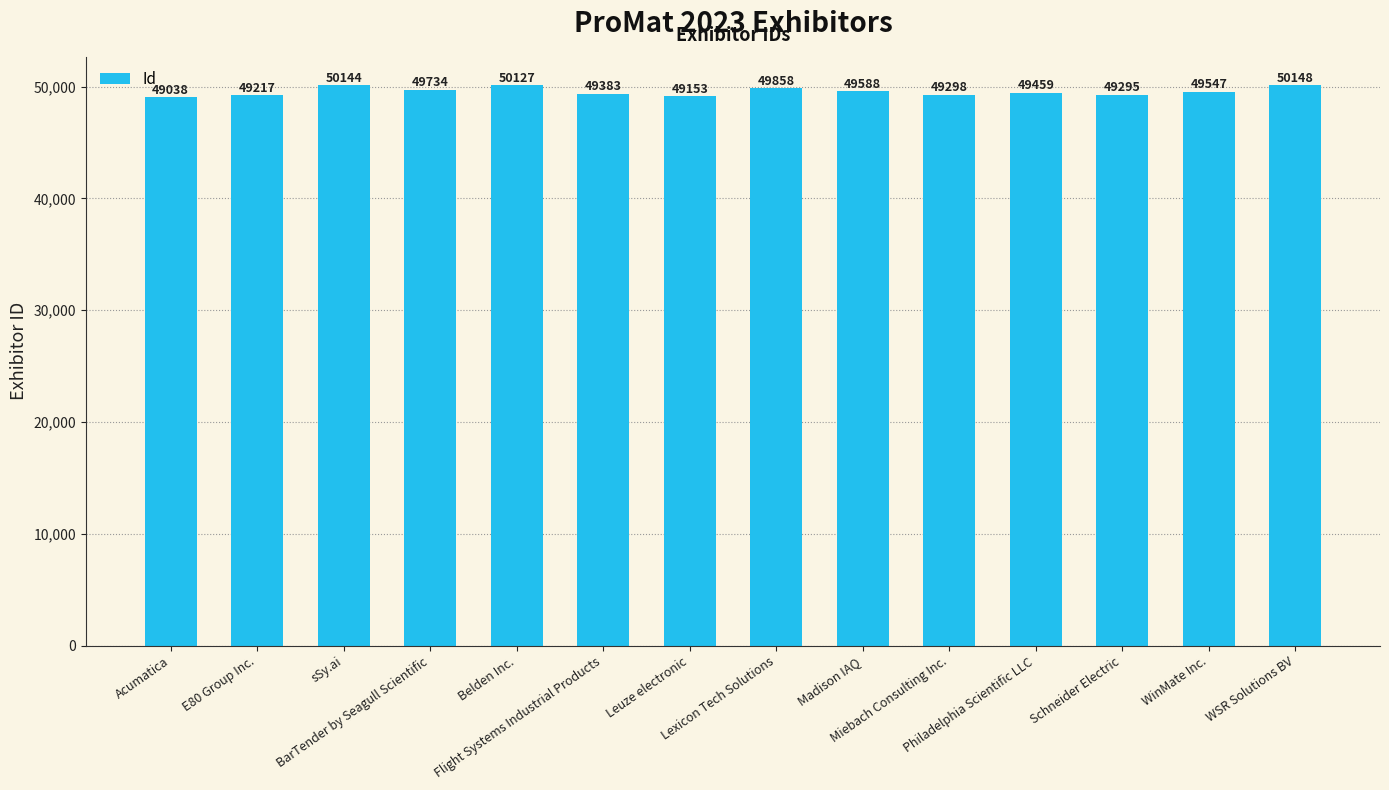

What position from the right is E80 Group Inc.?

13